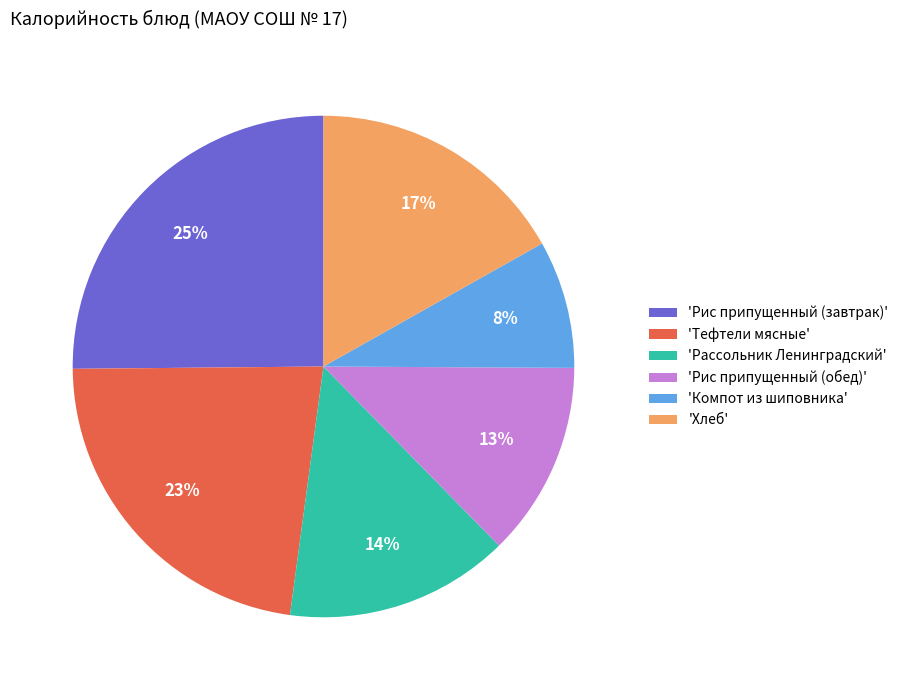

Which slice is the largest?

'Рис припущенный (завтрак)'